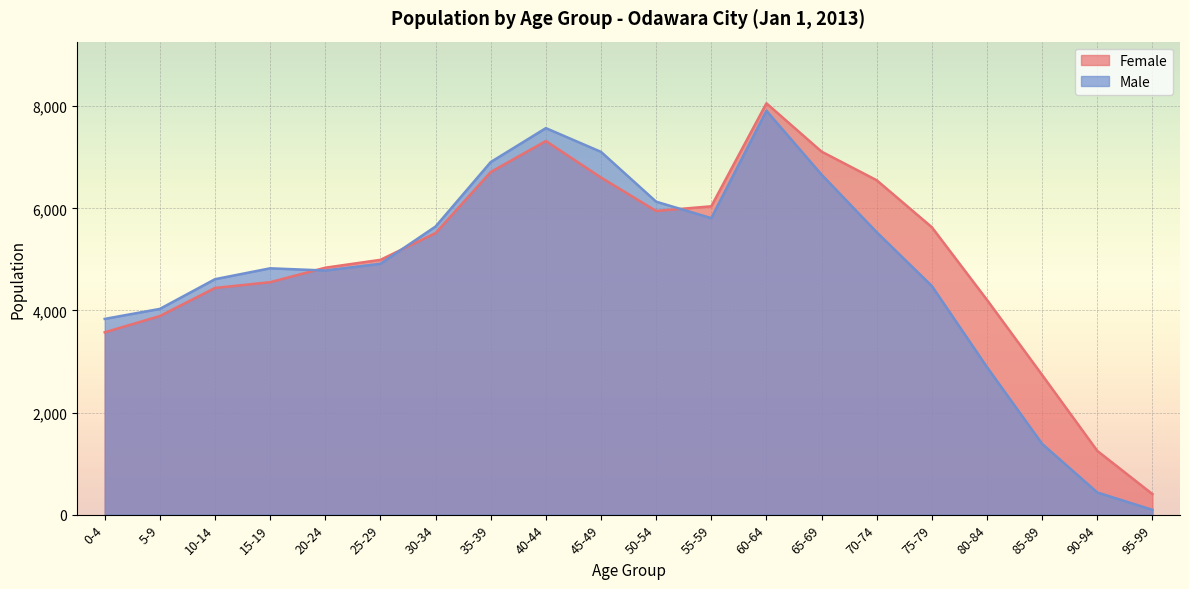

How many times do Female and Male cross each other?

3